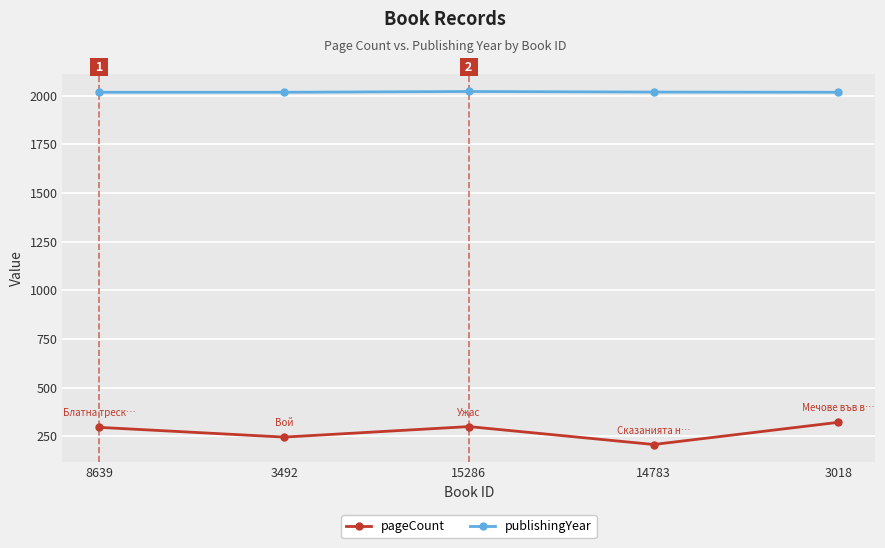

True or false: pageCount and publishingYear cross at least once.

False